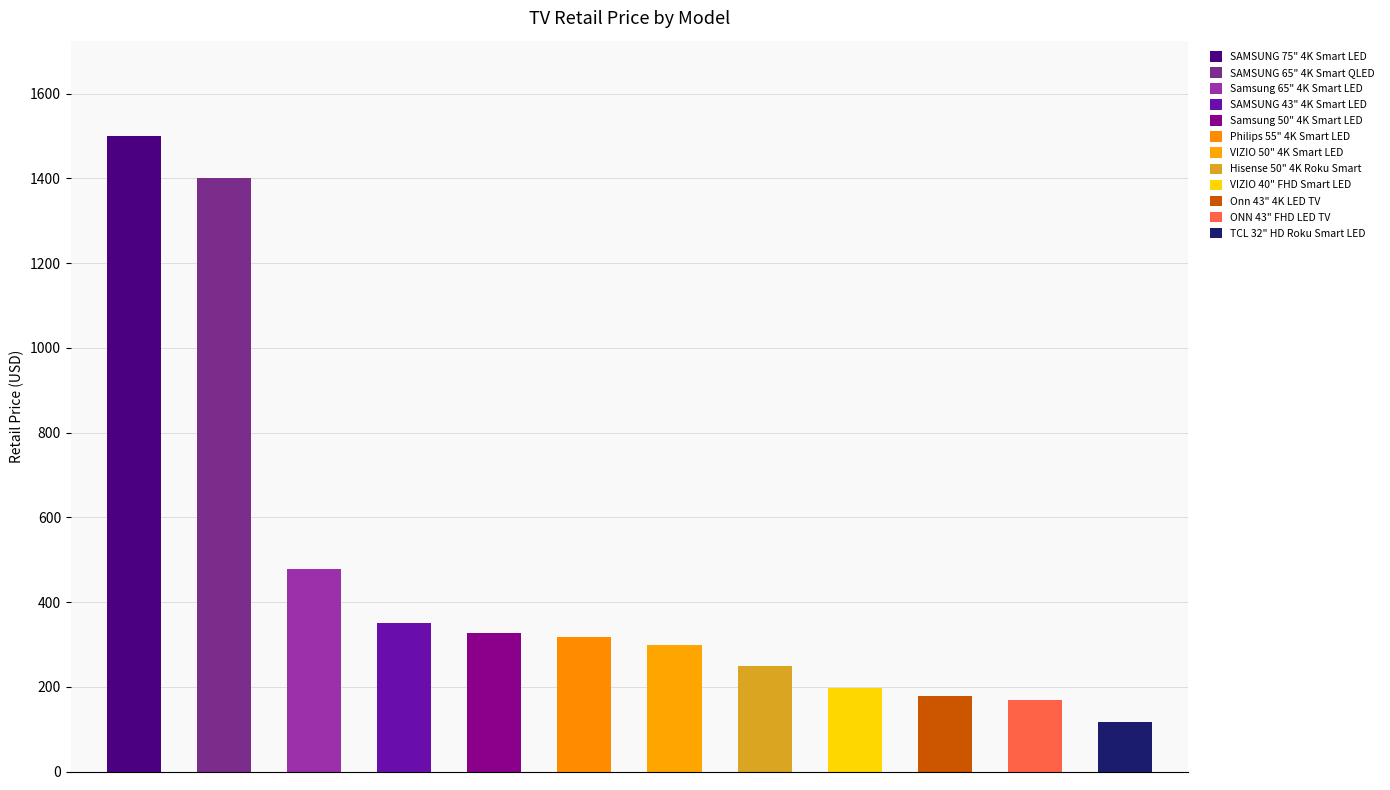

What is the difference between the second highest and second lowest values?

1232.0